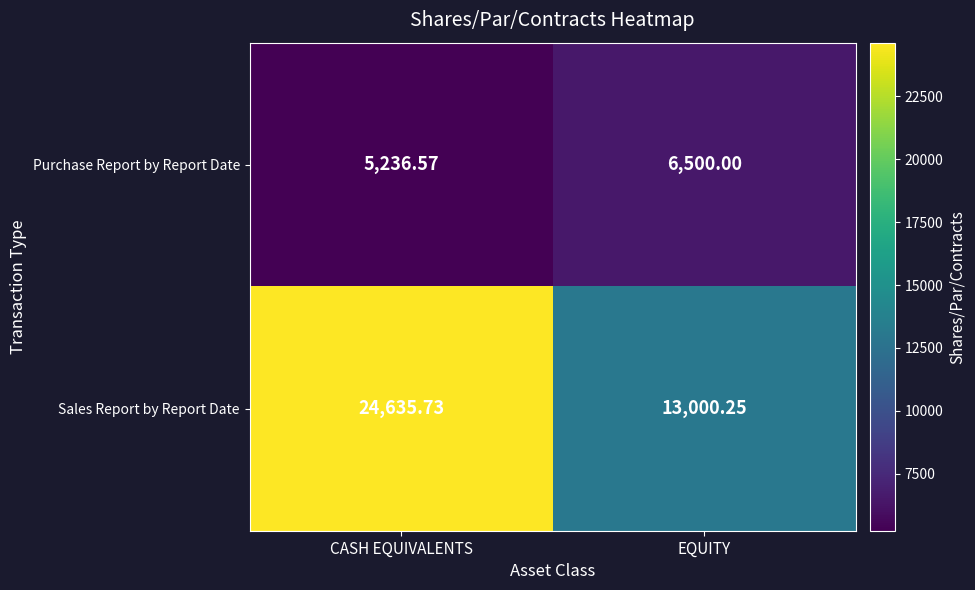

Is the value of Sales Report by Report Date at CASH EQUIVALENTS greater than the value of Purchase Report by Report Date at EQUITY?

Yes